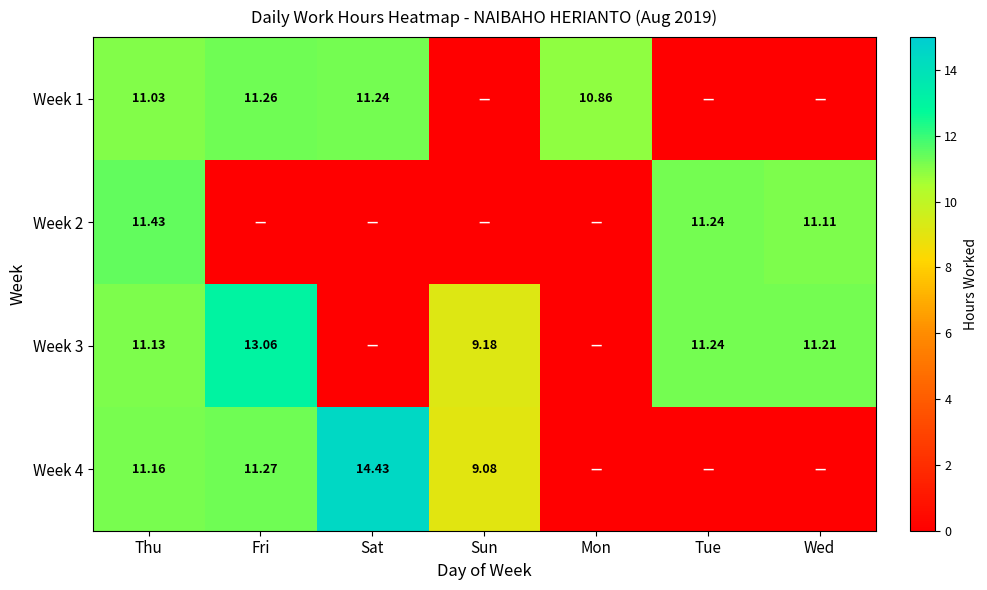

What is the difference between the maximum and minimum values in the Week 3 series?

13.1